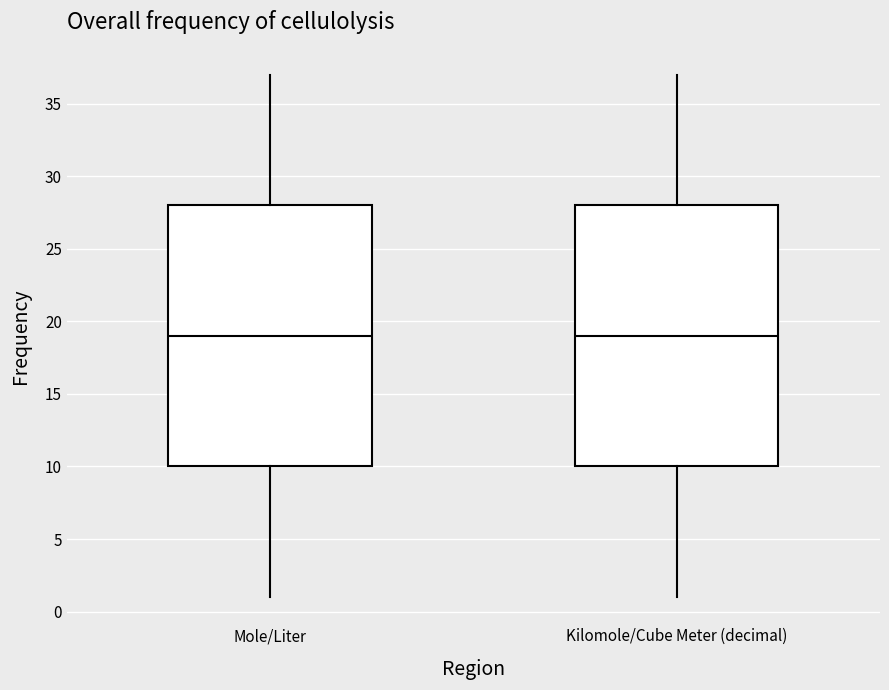

Reading left to right, transcribe this box plot: for each box, give where its median line is, the range the box spans, and where its two whiskers end, as read against the y-axis. The values are not printed on the chart, so give them approximately, as read against the axis.

Mole/Liter: median 19, box 10 to 28, whiskers 1 to 37
Kilomole/Cube Meter (decimal): median 19, box 10 to 28, whiskers 1 to 37